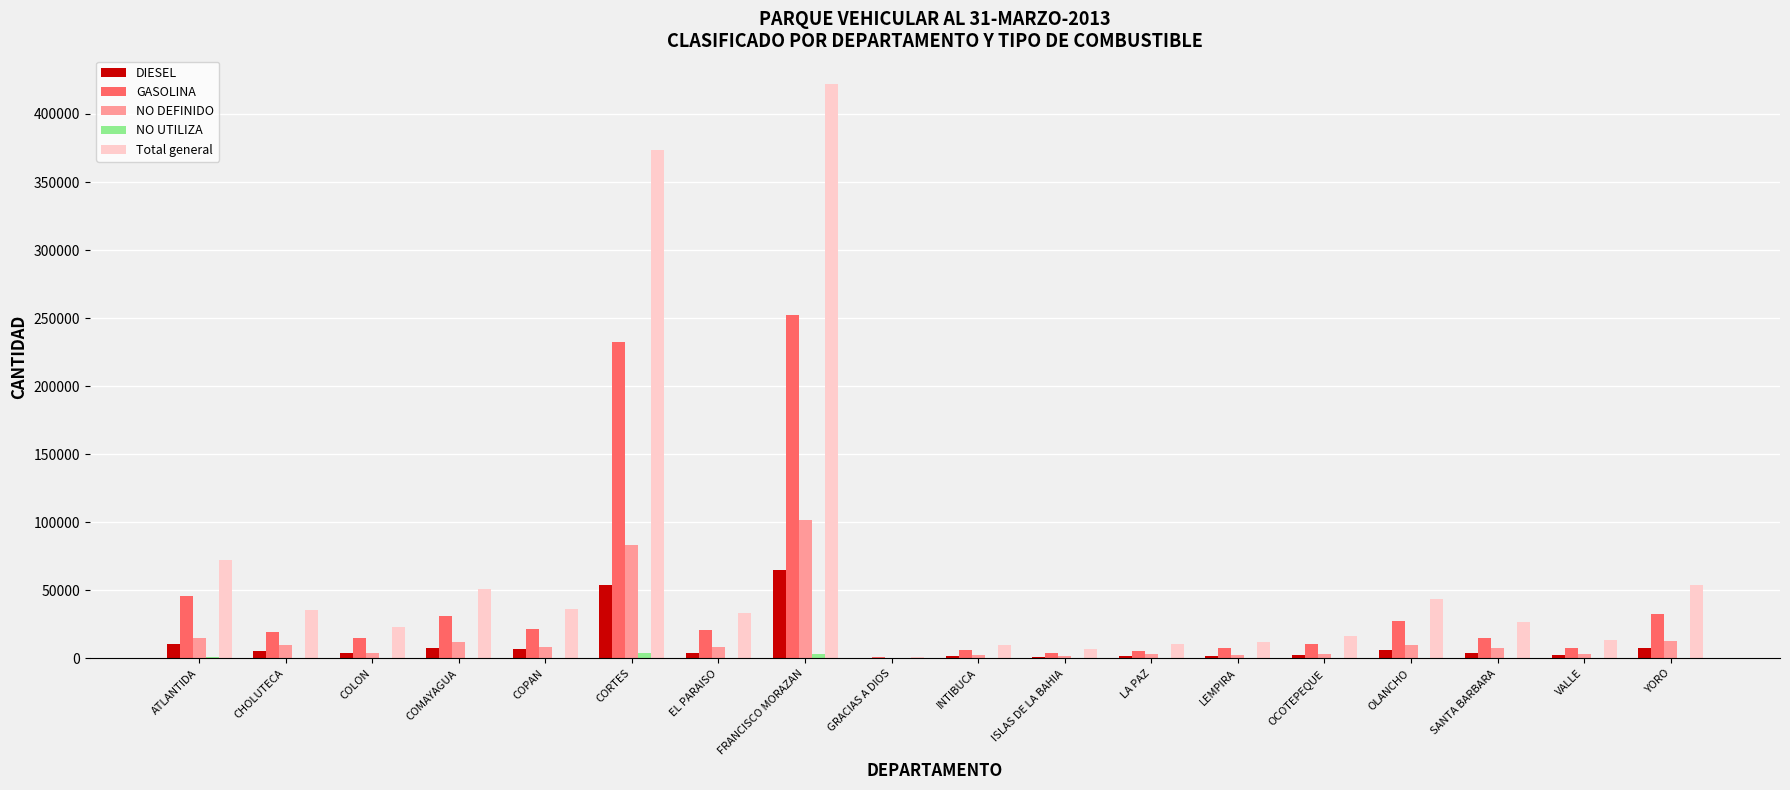

What is the maximum value shown in the chart?

421968